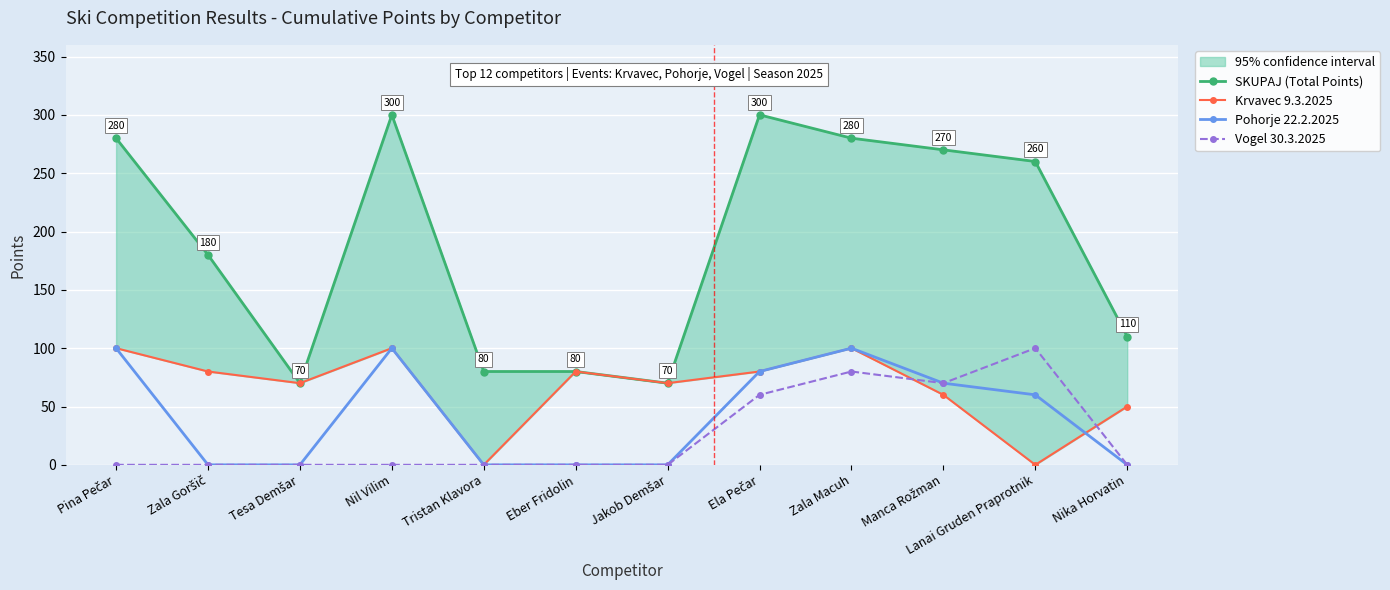

At Zala Goršič, list the series in order from largest to smallest.

SKUPAJ (Total Points), Krvavec 9.3.2025, Pohorje 22.2.2025, Vogel 30.3.2025